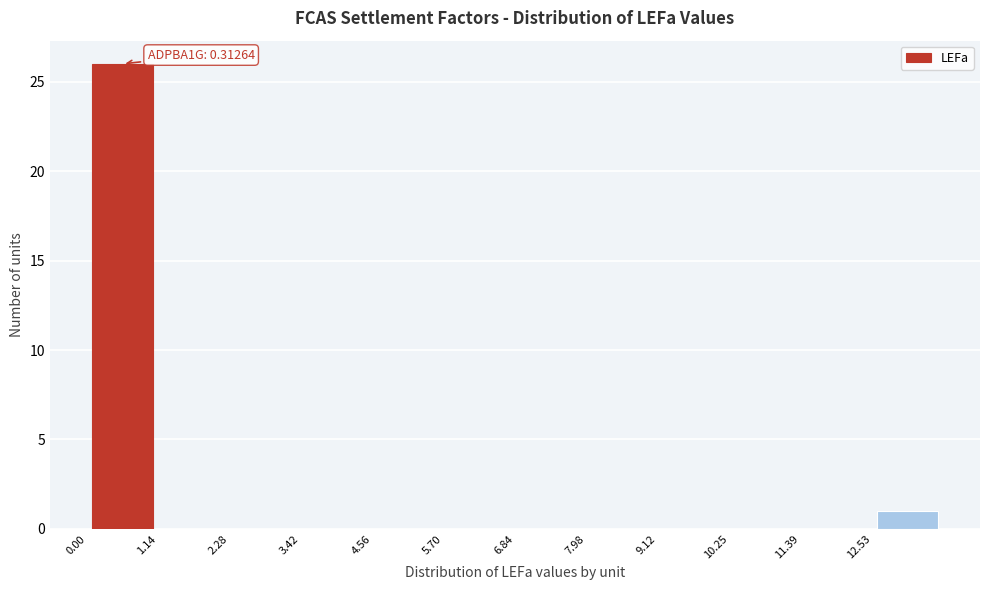

Which range on the x-axis has the tallest bar?

0.0 to 1.2